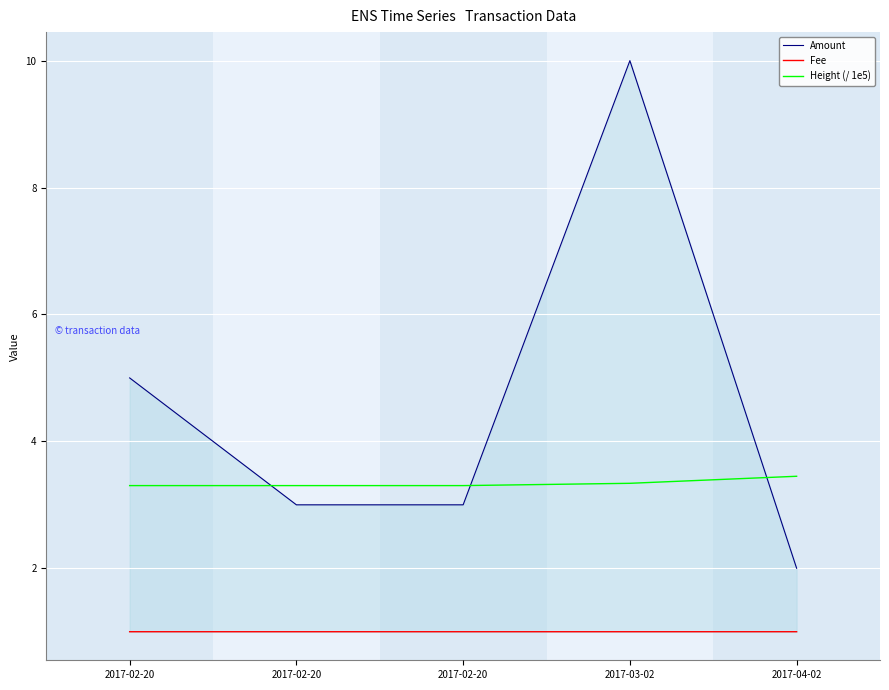

Between 2017-03-02 and 2017-04-02, which series saw the biggest shift?

Amount